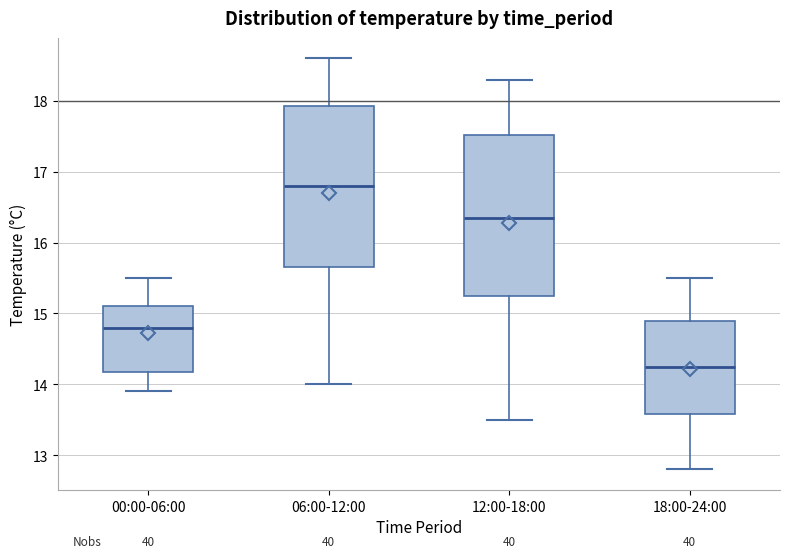

Where does the upper whisker of the box for 18:00-24:00 end on the y-axis? The values are not printed on the chart, so give them approximately, as read against the axis.

15.5